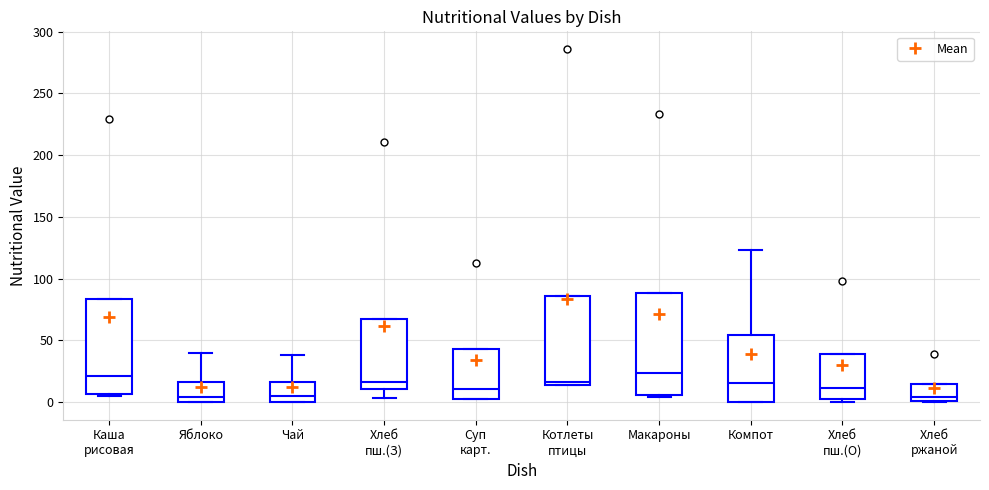

Reading left to right, read every box against the y-axis: the position of its median line, the range the box covers, and the ends of its whiskers. The values are not printed on the chart, so give them approximately, as read against the axis.

Каша рисовая: median 20, box 5 to 85, whiskers 5 to 85
Яблоко: median 5, box 0 to 15, whiskers 0 to 40
Чай: median 5, box 0 to 15, whiskers 0 to 40
Хлеб пш.(З): median 15, box 10 to 65, whiskers 5 to 65
Суп карт.: median 10, box 0 to 45, whiskers 0 to 45
Котлеты птицы: median 15 (just above the box's lower edge), box 15 to 85, whiskers 15 to 85
Макароны: median 25, box 5 to 90, whiskers 5 (just below the box's lower edge) to 90
Компот: median 15, box 0 to 55, whiskers 0 to 125
Хлеб пш.(О): median 10, box 0 to 40, whiskers 0 (just below the box's lower edge) to 40
Хлеб ржаной: median 5, box 0 to 15, whiskers 0 to 15